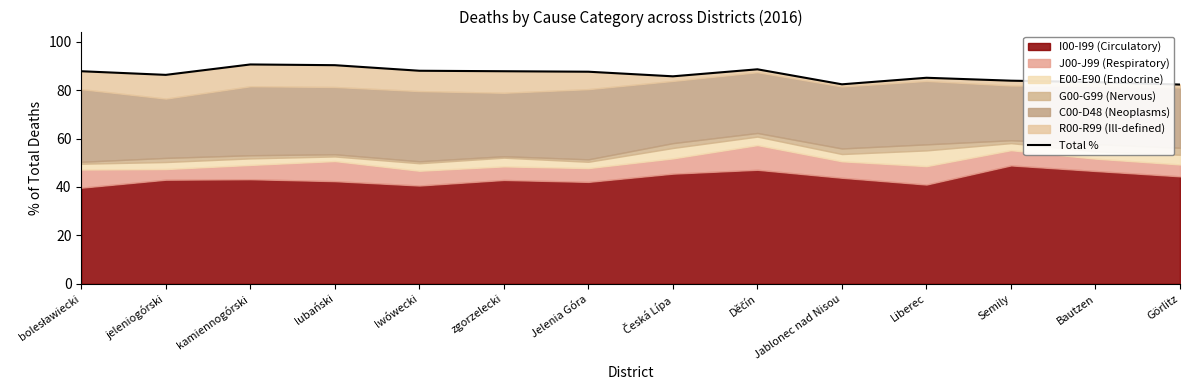

What is the difference between the maximum and minimum values?

8.3